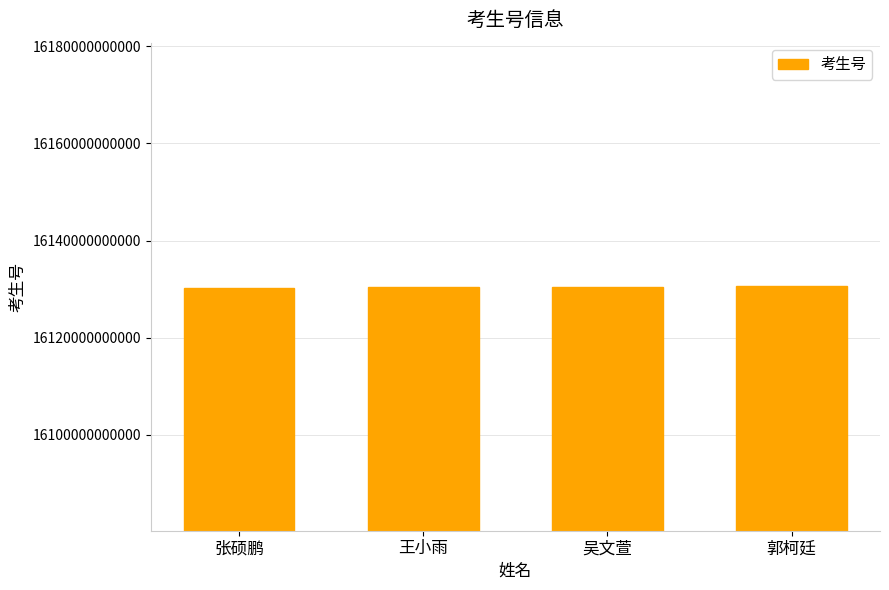

What is the average value?

16130477890793